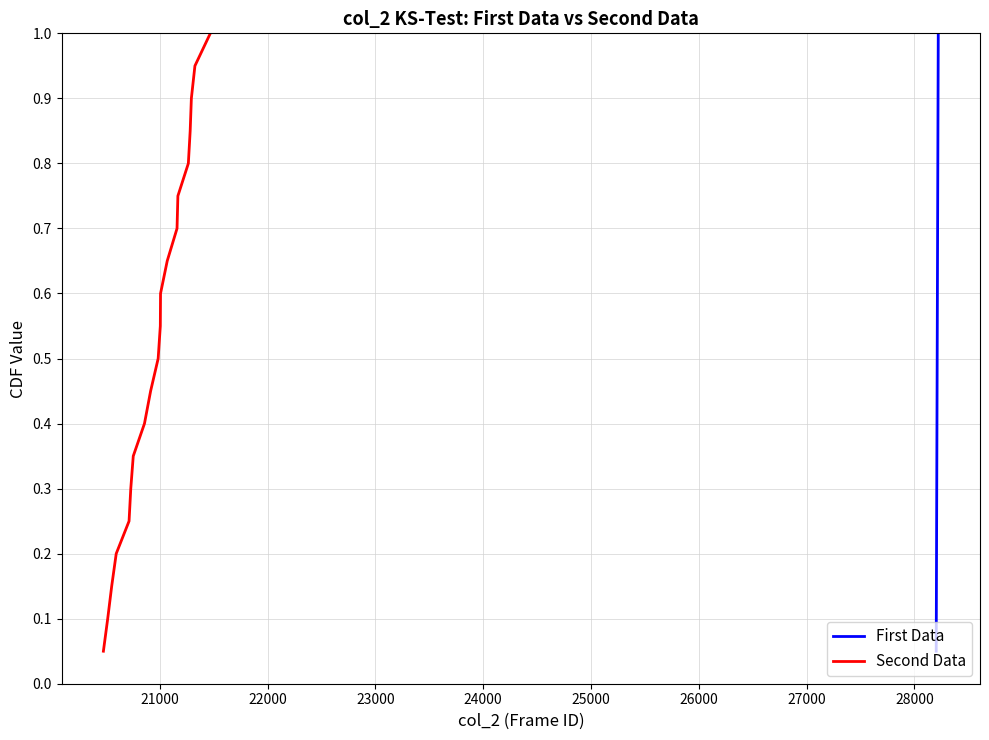

What is the difference between the maximum and minimum values in the Second Data series?

0.9